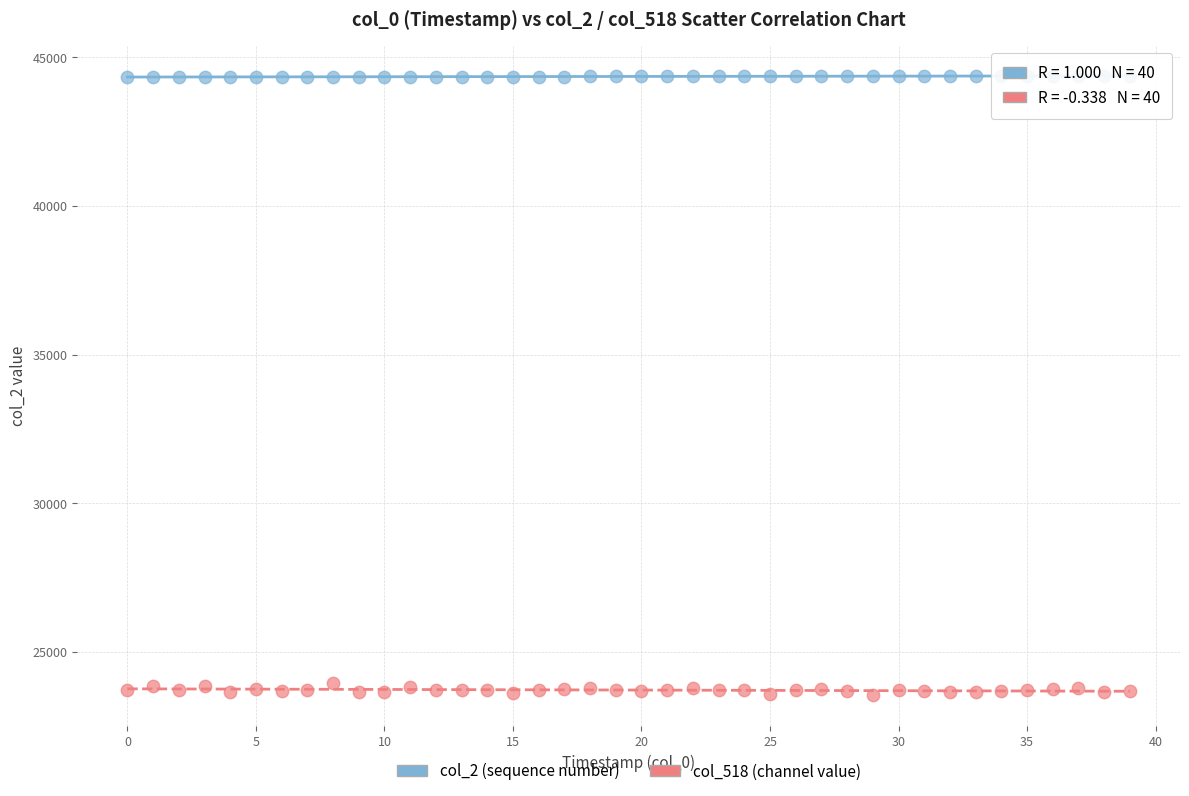

Which series reaches the minimum Y coordinate?

col_518 (channel value)